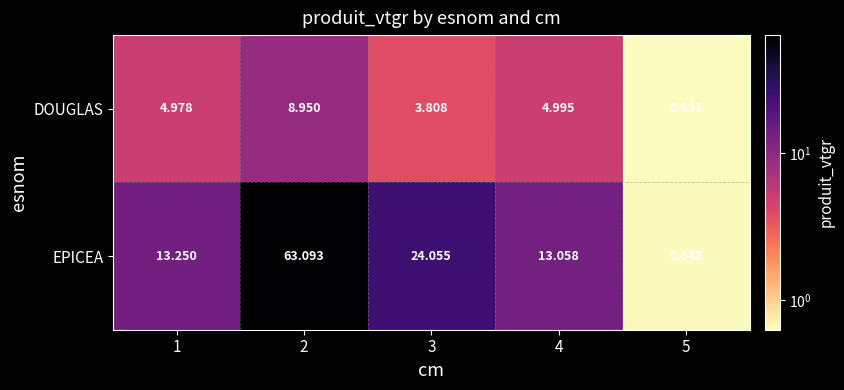

Is the value of EPICEA at 2 greater than the value of DOUGLAS at 4?

Yes